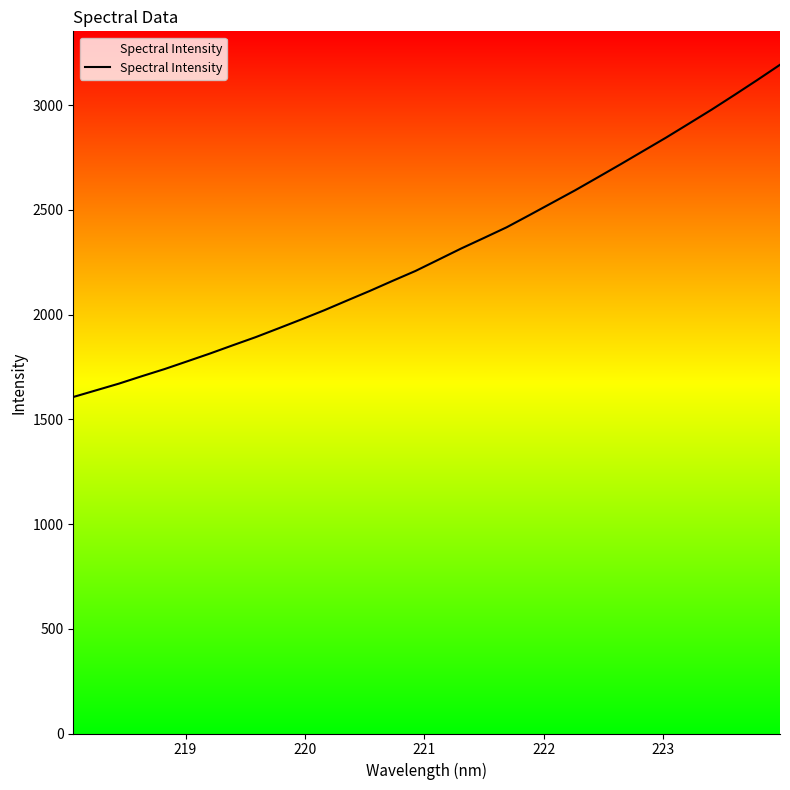

What is the difference between the maximum and minimum values?

1586.2